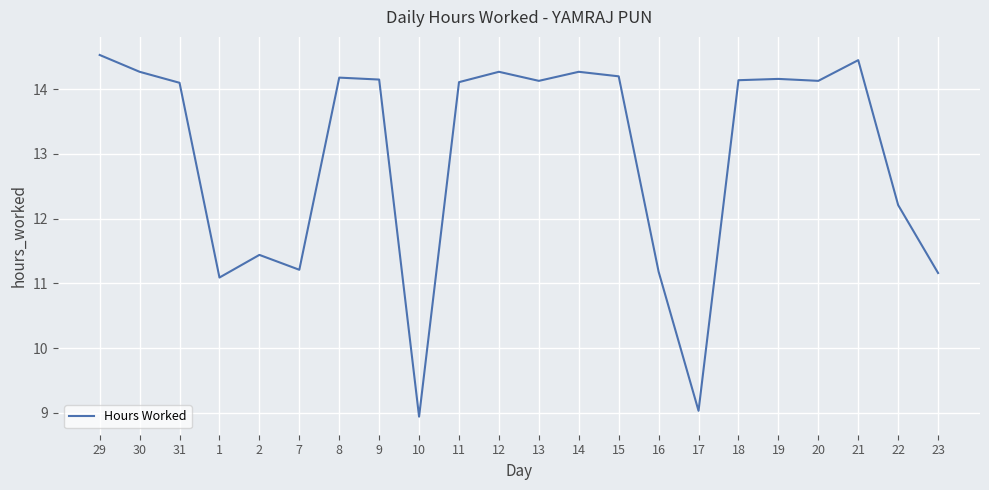

What is the change in value from 1 to 22?

+1.1